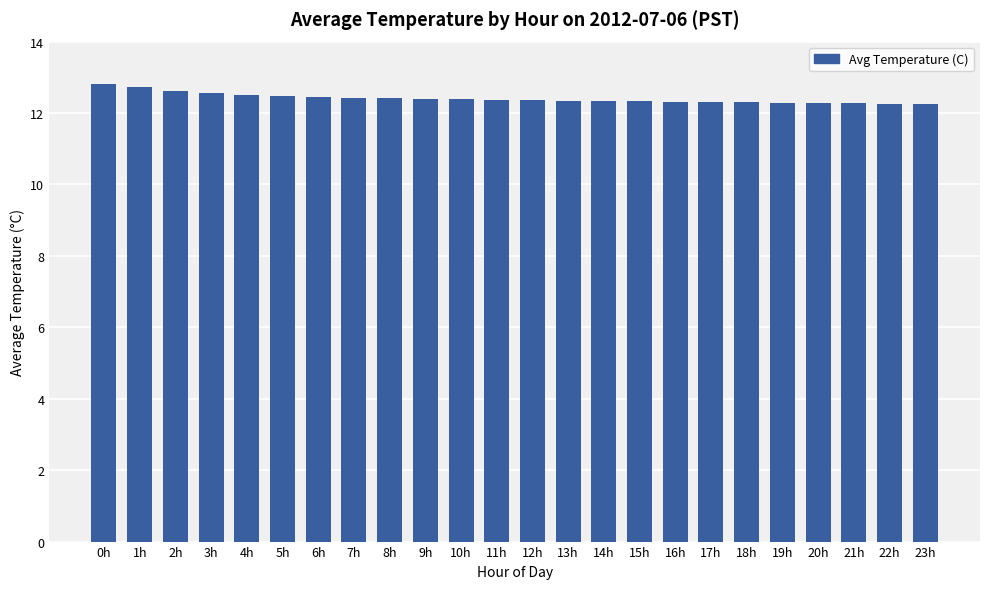

What is the label of the 13th bar from the left?

12h